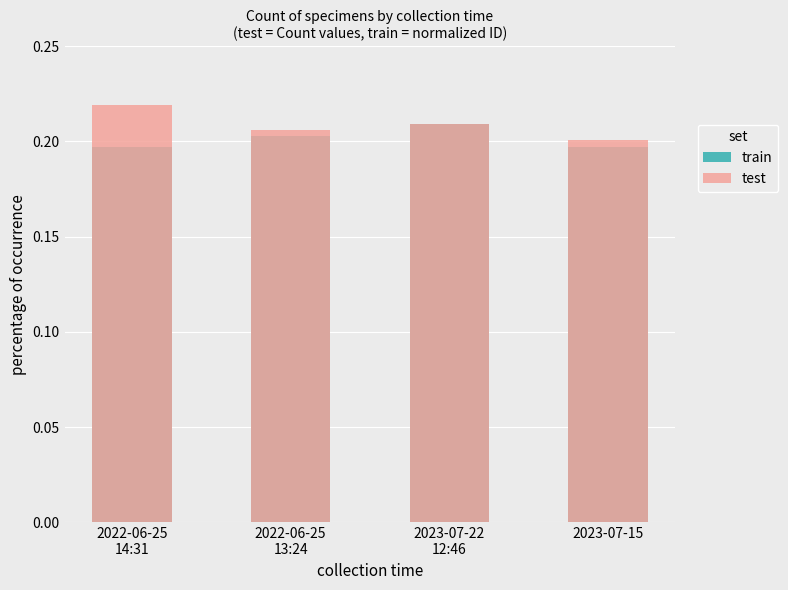

What position from the left is 2022-06-25
13:24?

2